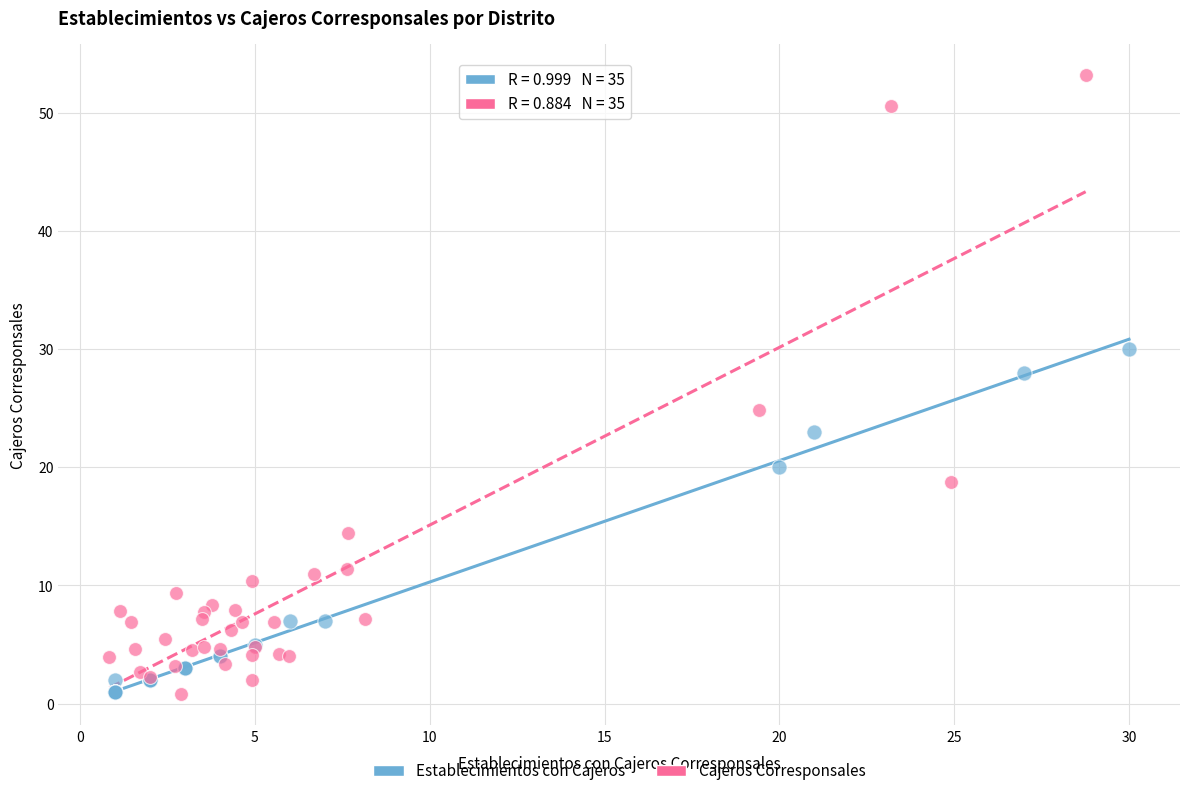

Which series contains the highest Y value?

Cajeros Corresponsales